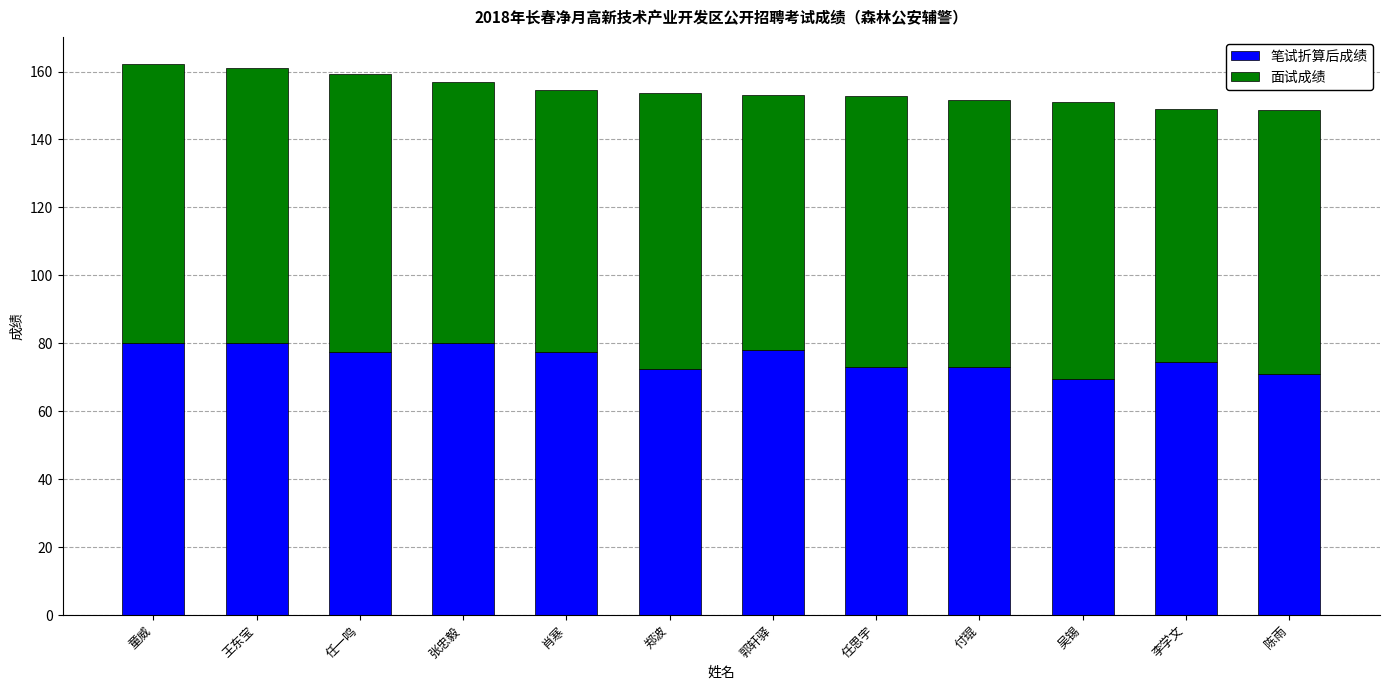

What is the total value across all series at 陈雨?

148.5